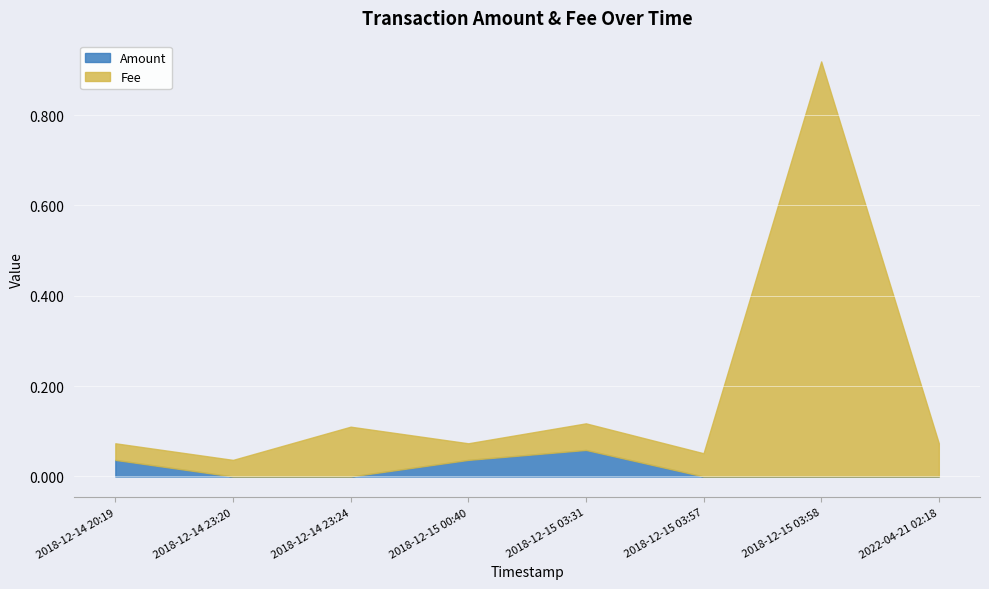

The Amount series shows 0.1 at 2018-12-14 20:19. True or false?

False